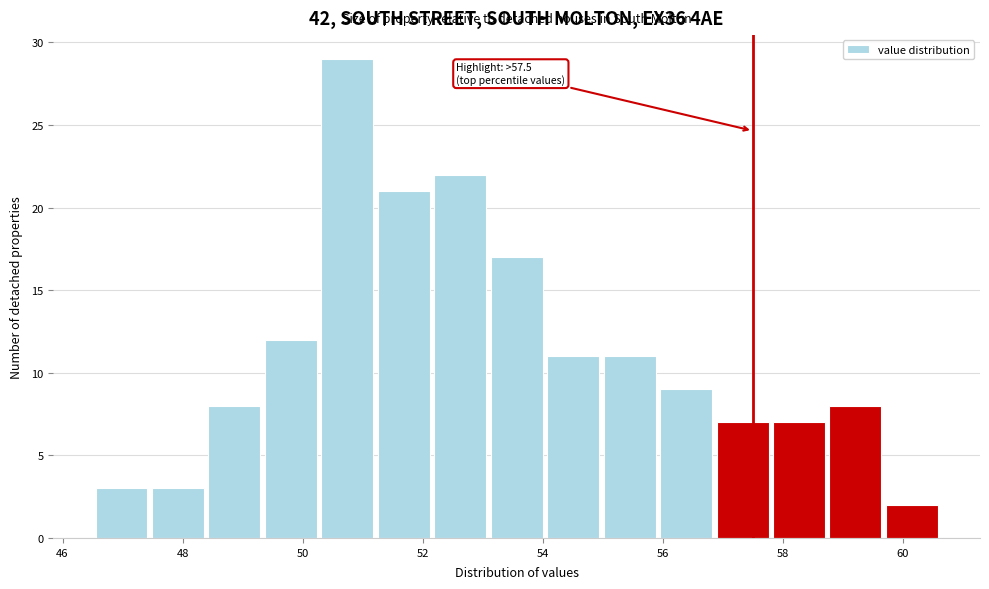

Which range on the x-axis has the tallest bar?

50.4 to 51.2